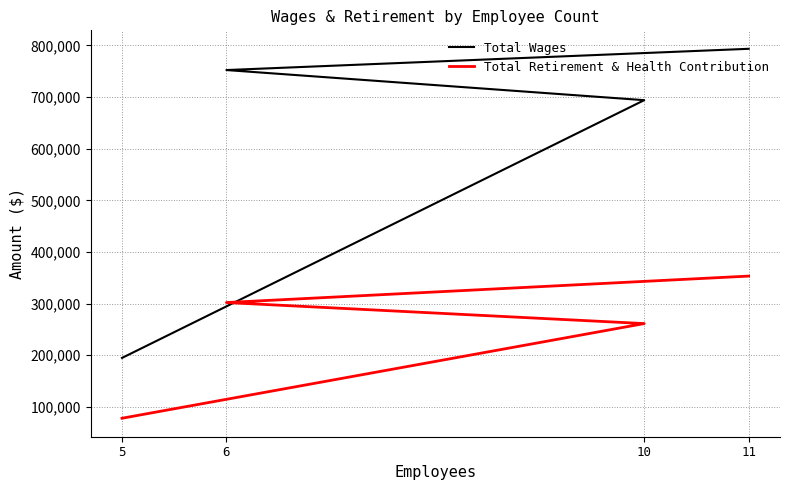

What is the greatest value displayed?

793499